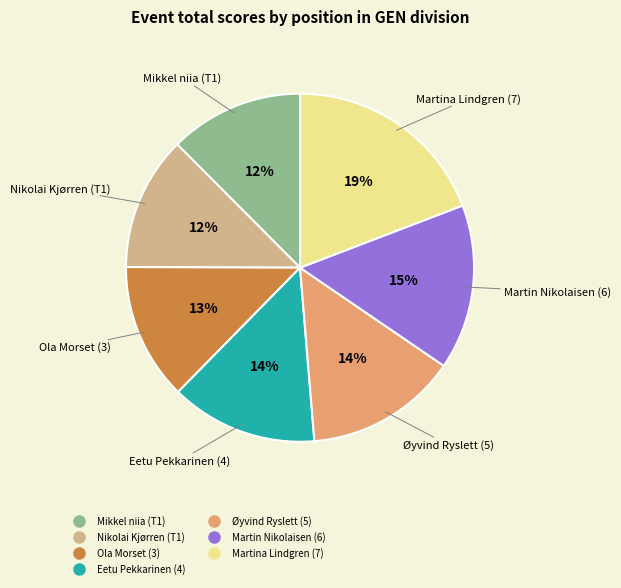

Is there any slice that represents more than half of the pie?

No